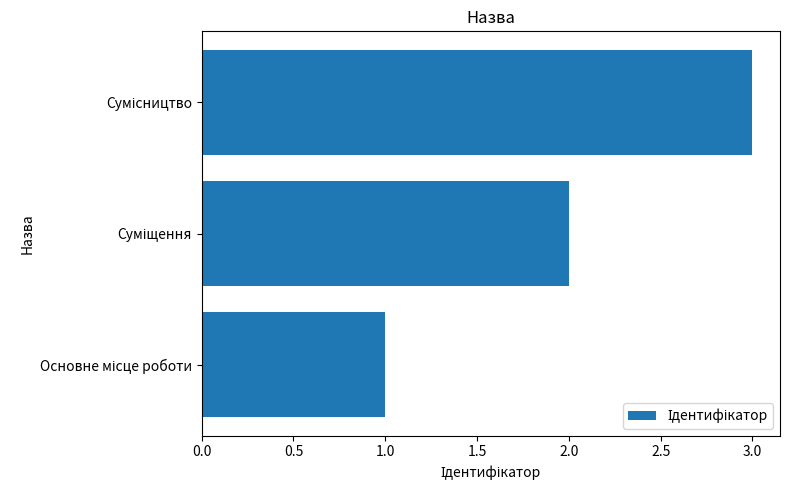

What is the maximum value shown in the chart?

3